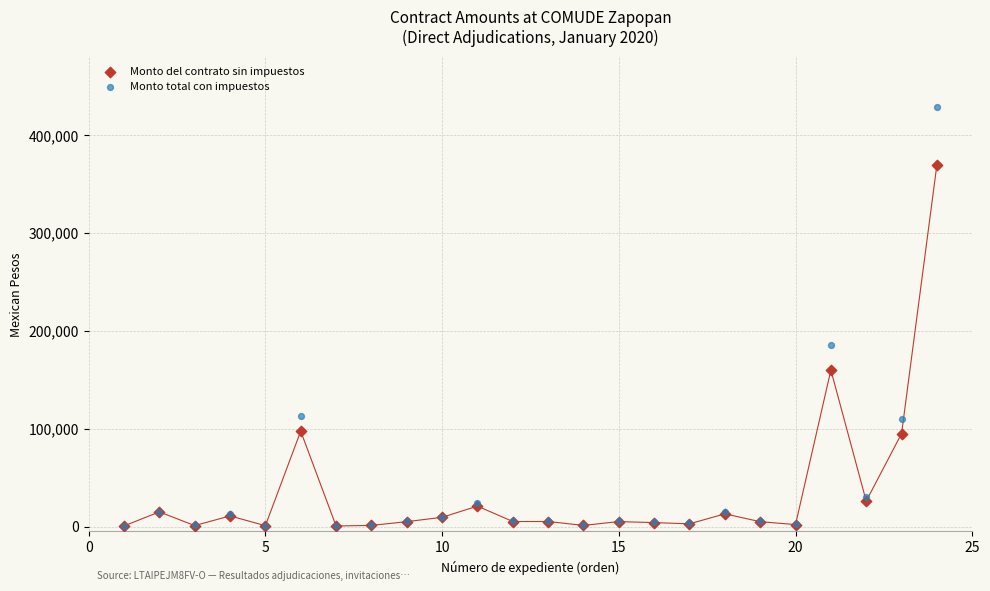

In the Monto total con impuestos series, what Y value is closest to 214793?

185445.7